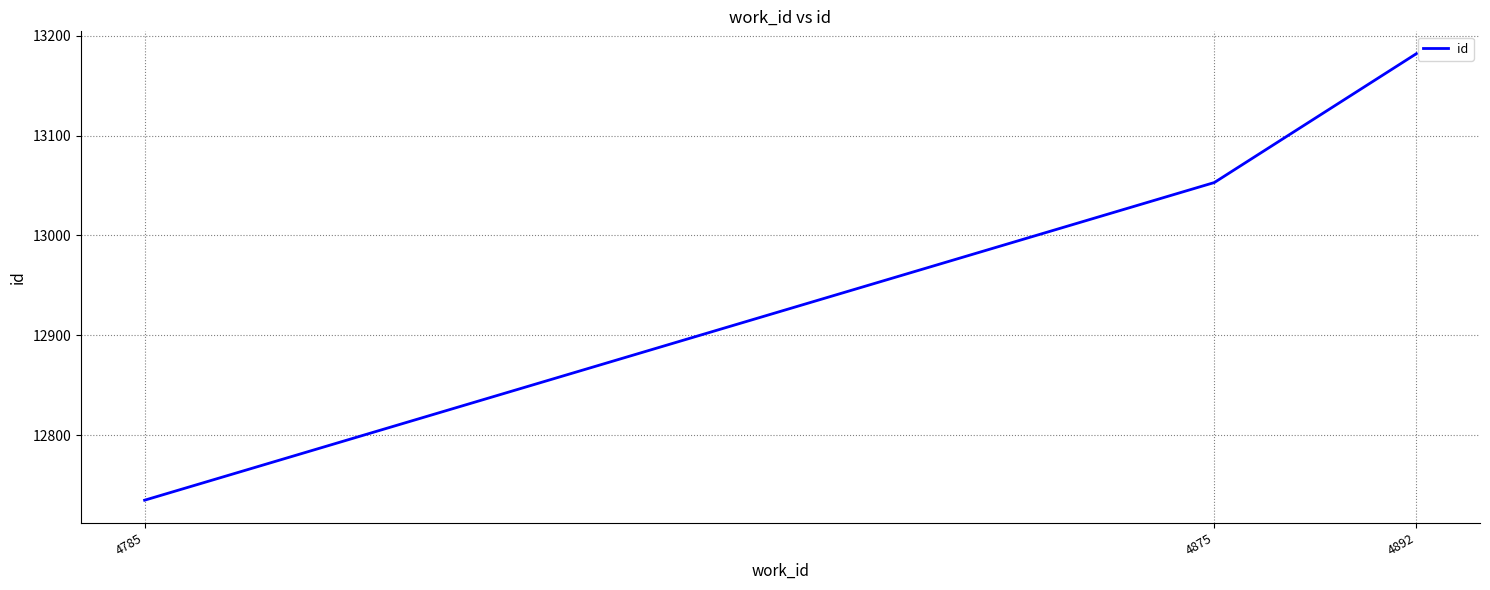

The value at 4892 is 13182. True or false?

True